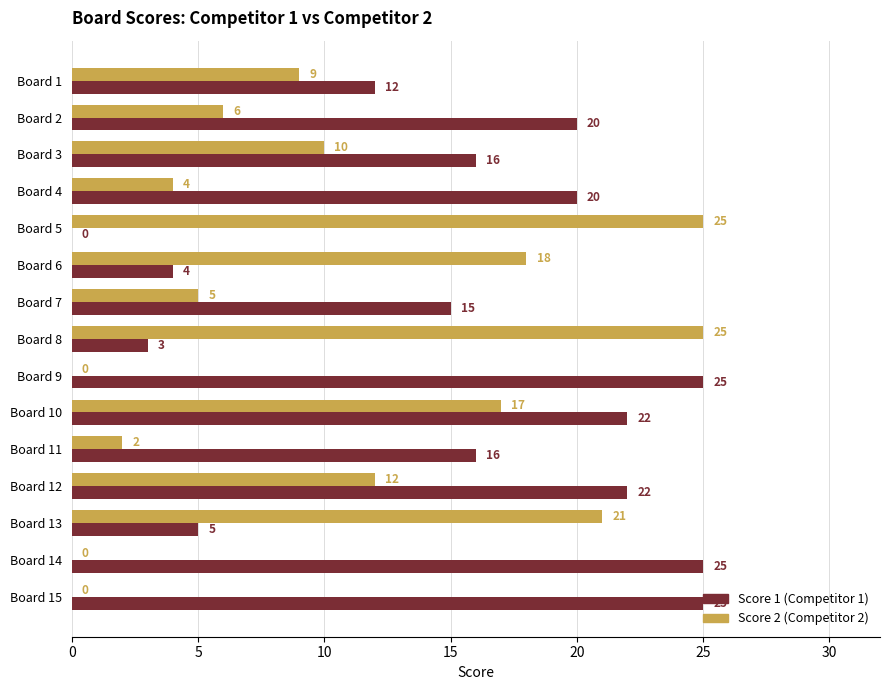

What is the total value across all series at Board 12?

34